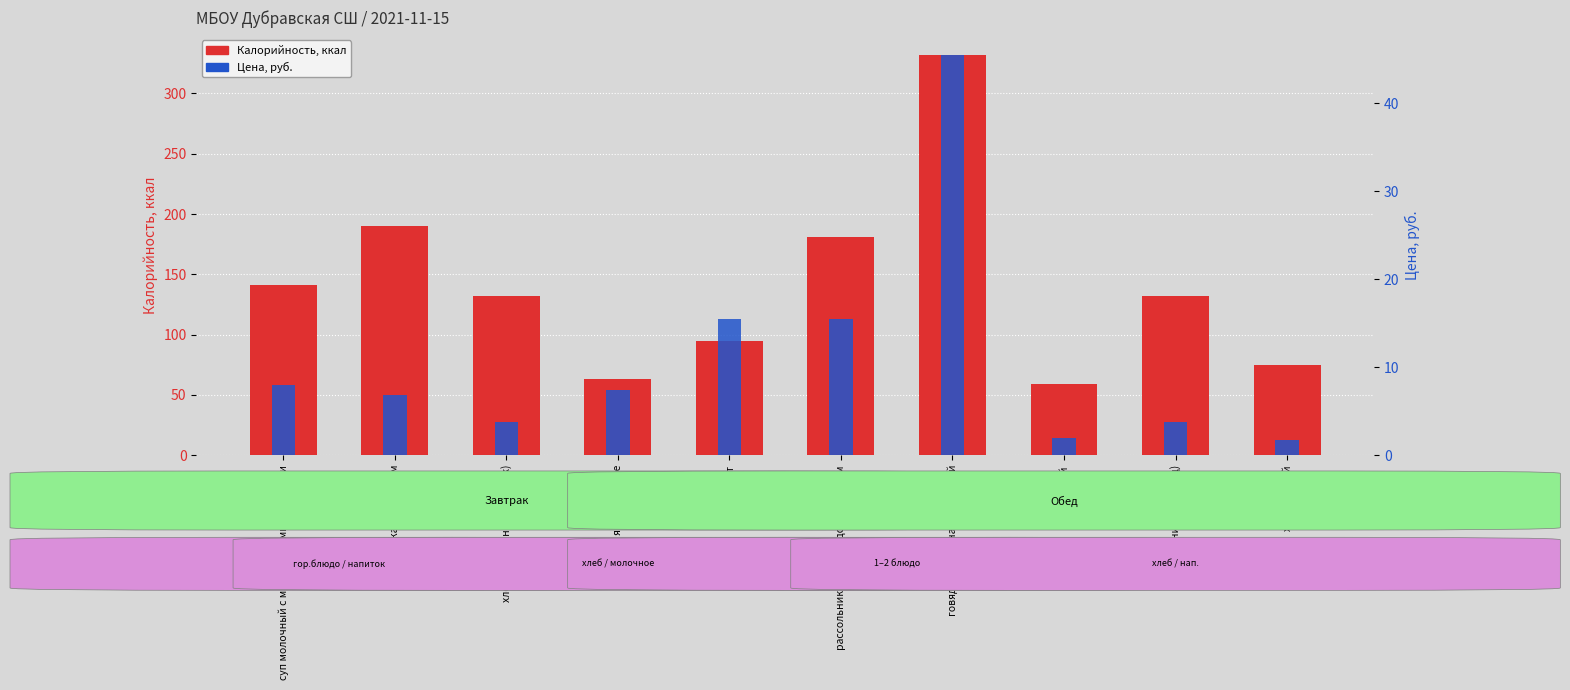

List the series in order of their peak value, highest first.

Калорийность, Цена